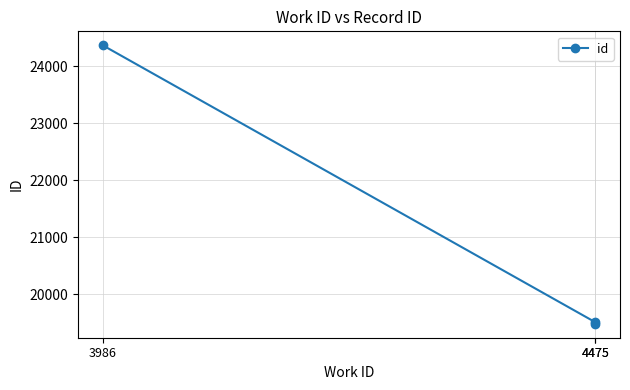

List the labels in order of value, largest first.

3986, 4475, 4475